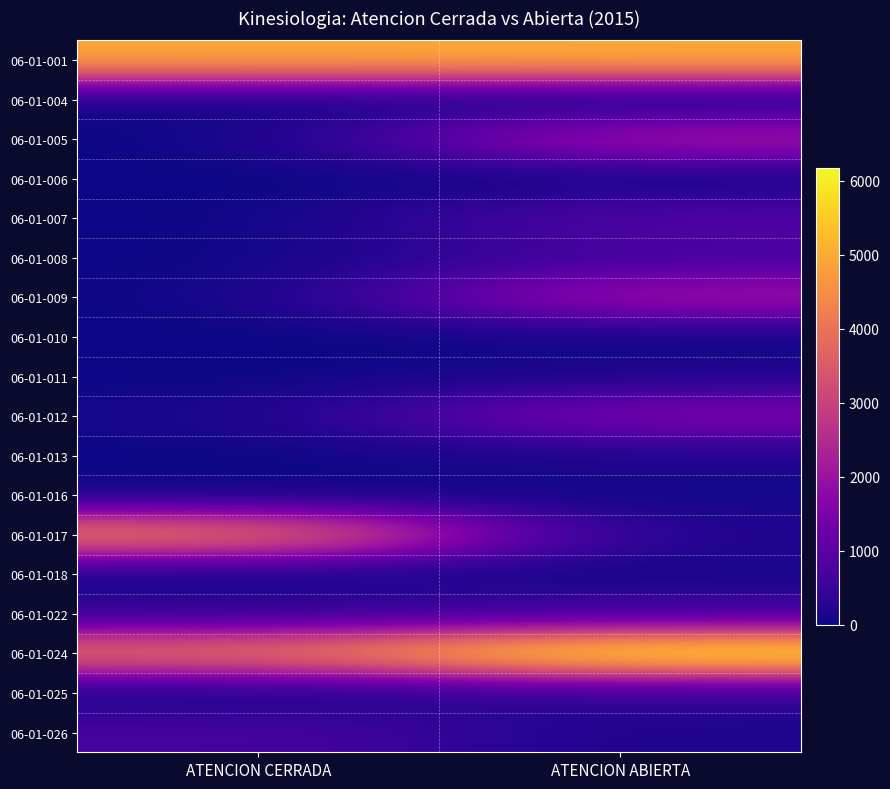

Reading right to left, transcribe all the data shown in this chart.

06-01-001: ATENCION ABIERTA=5026	ATENCION CERRADA=4972
06-01-004: ATENCION ABIERTA=25	ATENCION CERRADA=10
06-01-005: ATENCION ABIERTA=2229	ATENCION CERRADA=0
06-01-006: ATENCION ABIERTA=6	ATENCION CERRADA=0
06-01-007: ATENCION ABIERTA=891	ATENCION CERRADA=0
06-01-008: ATENCION ABIERTA=668	ATENCION CERRADA=0
06-01-009: ATENCION ABIERTA=2117	ATENCION CERRADA=0
06-01-010: ATENCION ABIERTA=7	ATENCION CERRADA=0
06-01-011: ATENCION ABIERTA=155	ATENCION CERRADA=0
06-01-012: ATENCION ABIERTA=1613	ATENCION CERRADA=91
06-01-013: ATENCION ABIERTA=170	ATENCION CERRADA=0
06-01-016: ATENCION ABIERTA=56	ATENCION CERRADA=0
06-01-017: ATENCION ABIERTA=141	ATENCION CERRADA=4309
06-01-018: ATENCION ABIERTA=89	ATENCION CERRADA=1
06-01-022: ATENCION ABIERTA=549	ATENCION CERRADA=396
06-01-024: ATENCION ABIERTA=6175	ATENCION CERRADA=3992
06-01-025: ATENCION ABIERTA=388	ATENCION CERRADA=21
06-01-026: ATENCION ABIERTA=136	ATENCION CERRADA=744